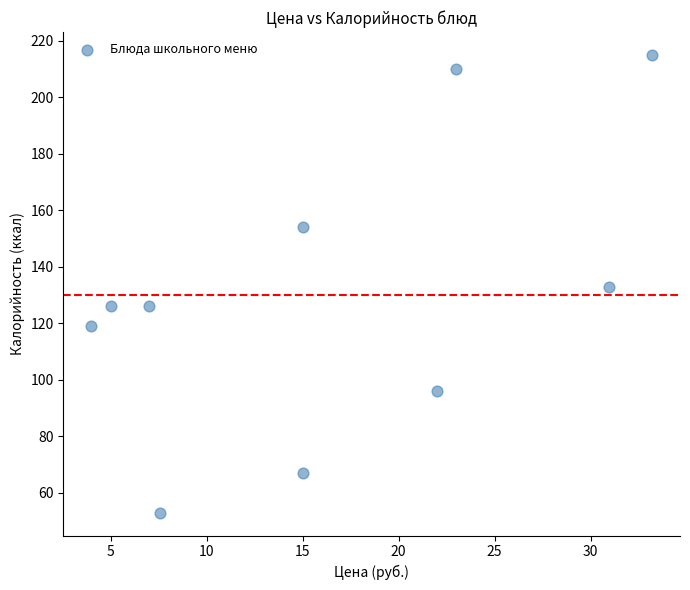

What is the average Y value?

130